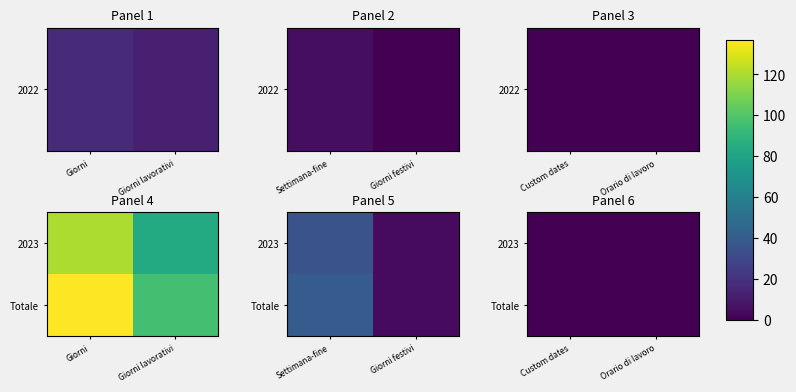

Count the 2022 values in the range 0 to 12.

5